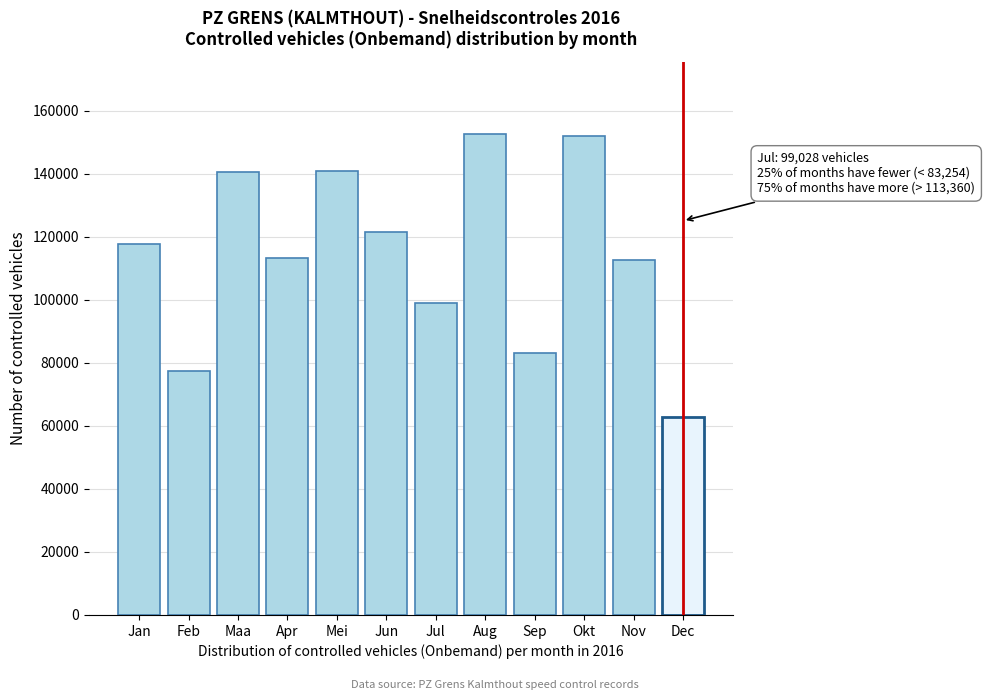

What is the approximate value at Feb, to the nearest 10?

77320